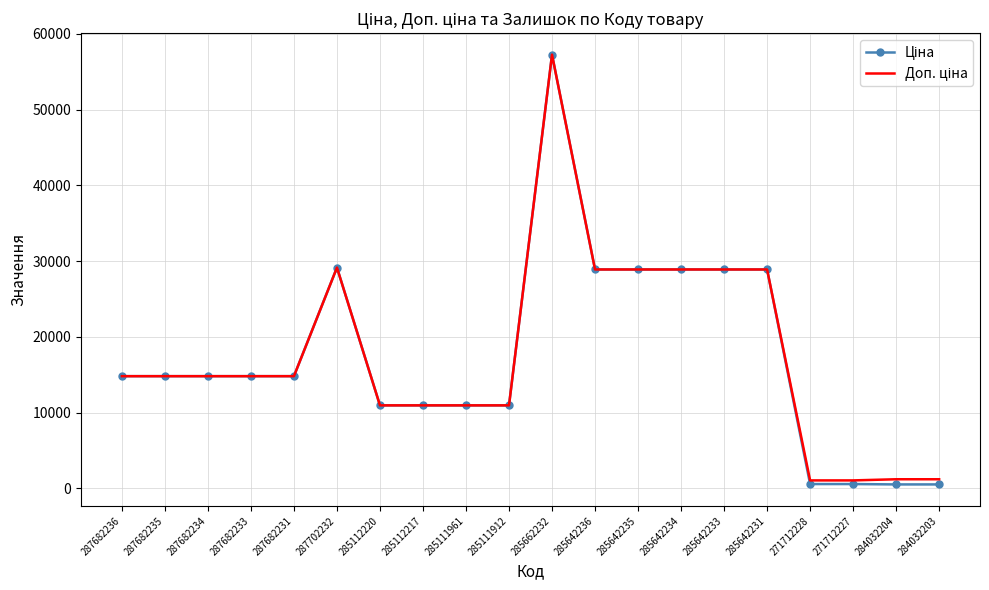

At which category is the sum across all series the highest?

285662232